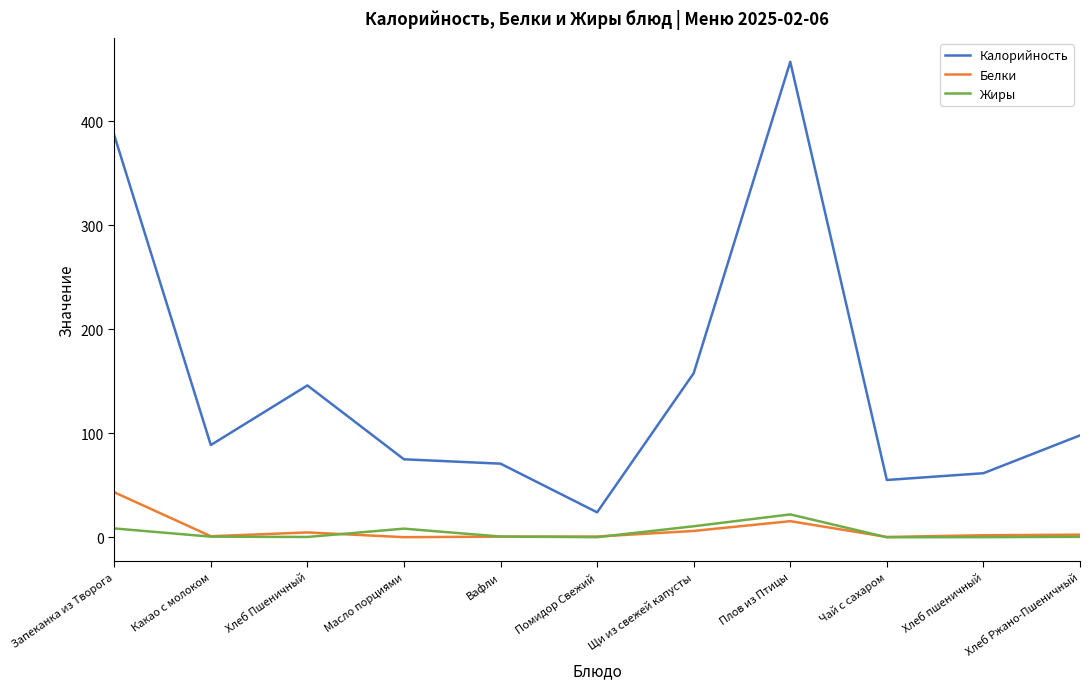

Rank the categories by Калорийность value from highest to lowest.

Плов из Птицы, Запеканка из Творога, Щи из свежей капусты, Хлеб Пшеничный, Хлеб Ржано-Пшеничный, Какао с молоком, Масло порциями, Вафли, Хлеб пшеничный, Чай с сахаром, Помидор Свежий